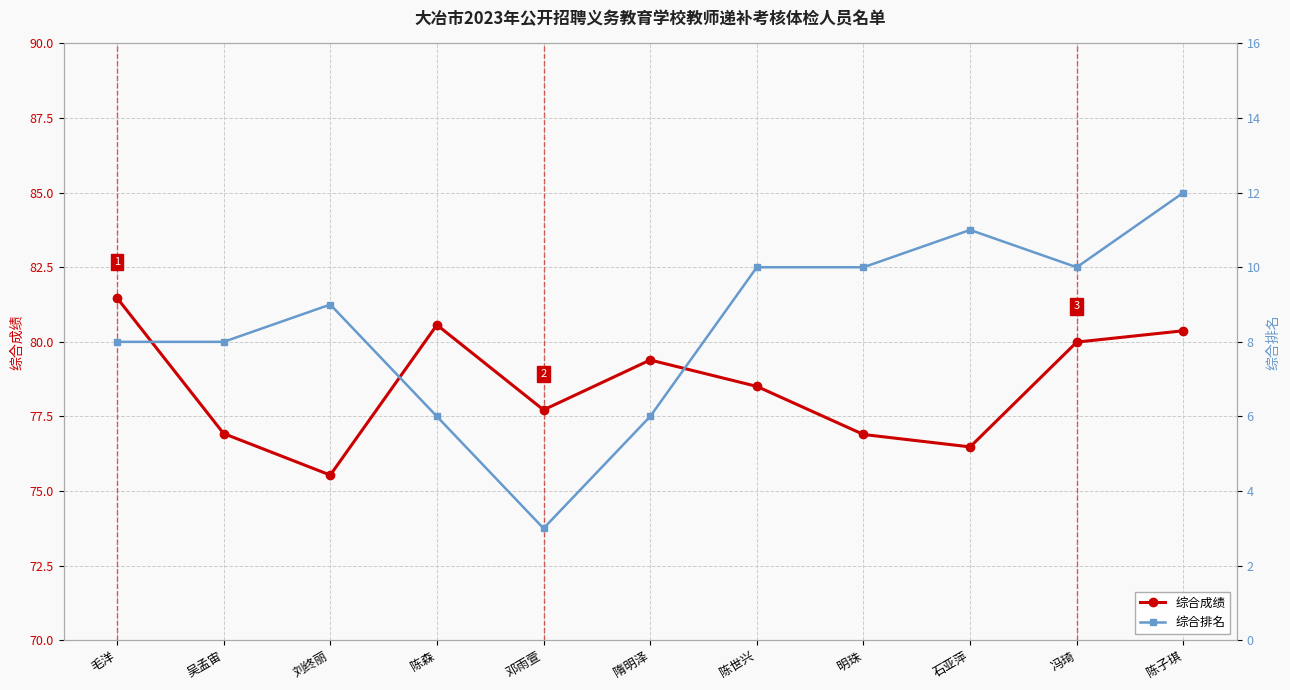

How many data points in 综合成绩 are above 78?

6